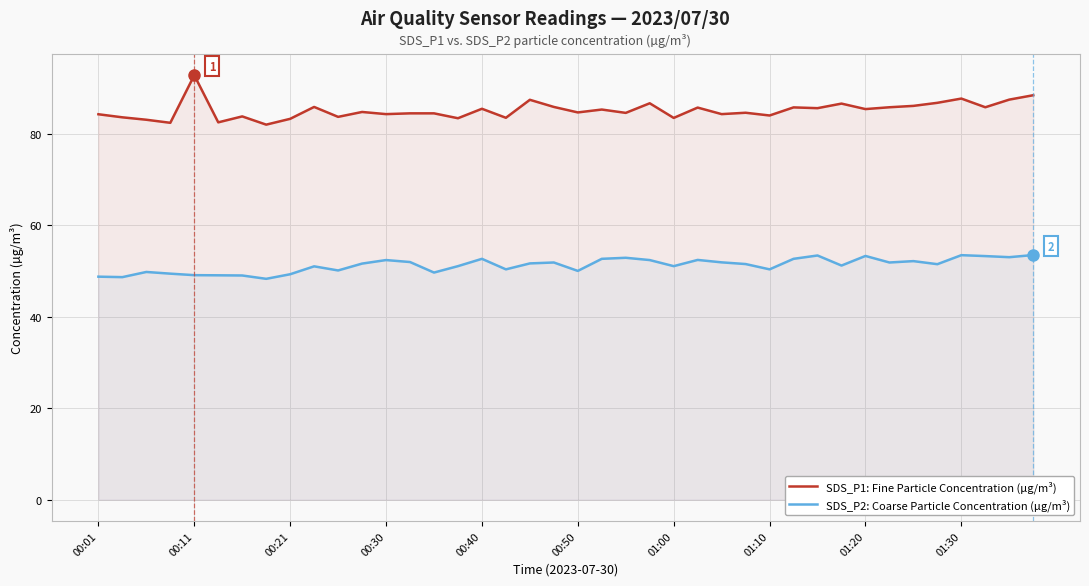

True or false: SDS_P2: Coarse Particle Concentration (µg/m³) has more than 0 interior local peaks.

True